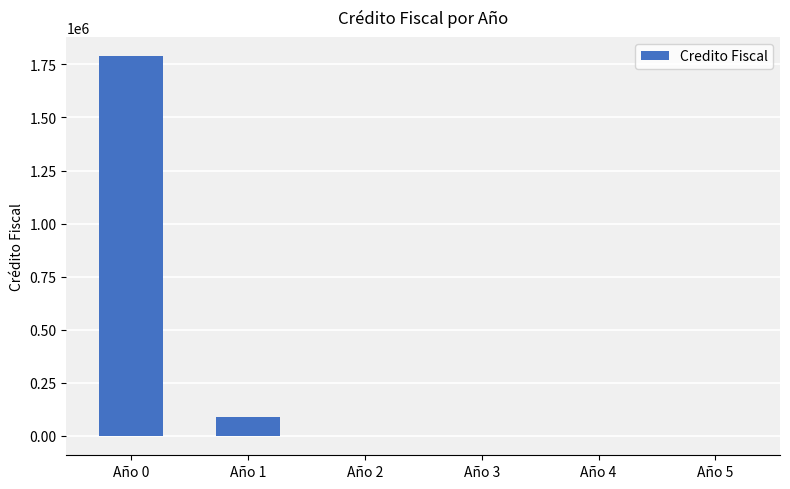

The value at Año 4 is 1159.2. True or false?

True